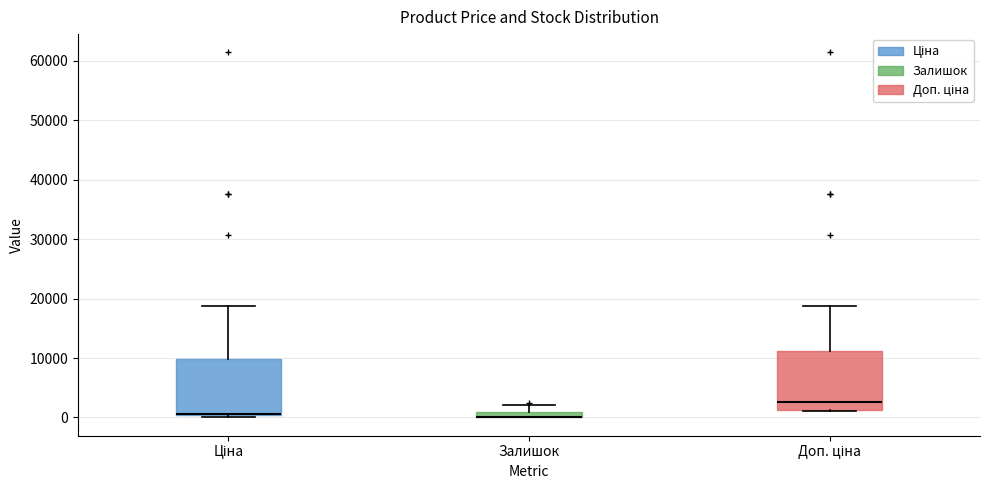

Where does the upper whisker of the box for Залишок end on the y-axis? The values are not printed on the chart, so give them approximately, as read against the axis.

2000